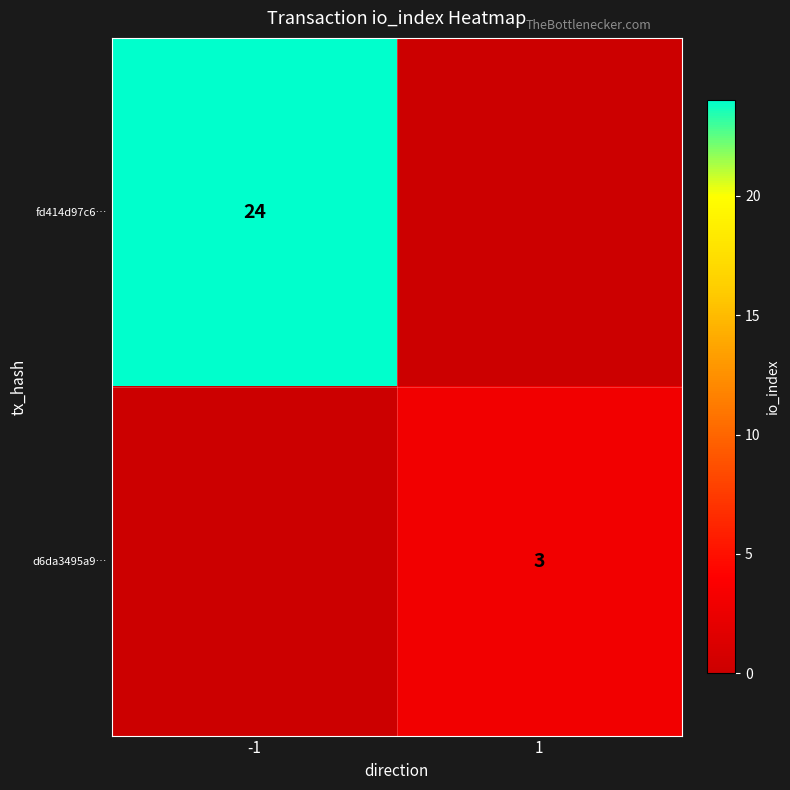

The value of d6da3495a9… at 1 is 3. True or false?

True